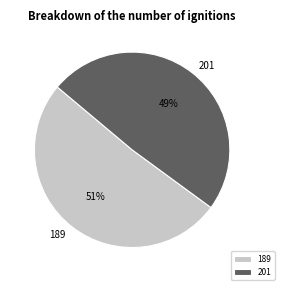

To the nearest percent, what is the difference between the 189 and 201 slice percentages?

2%